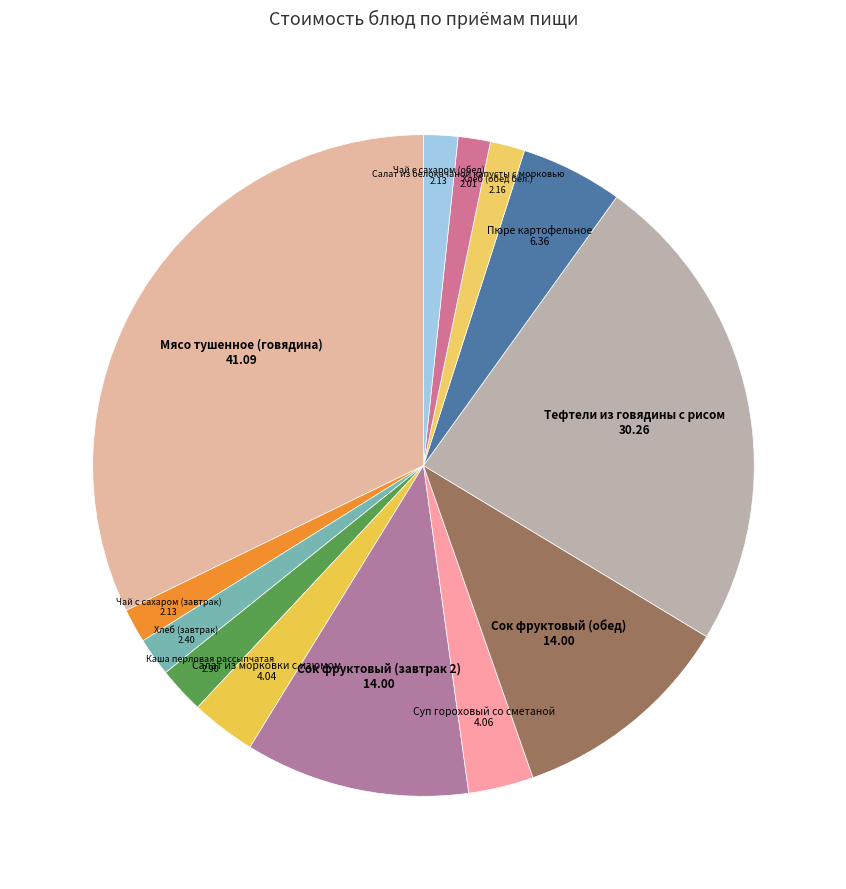

How many slices are in this pie chart?

13